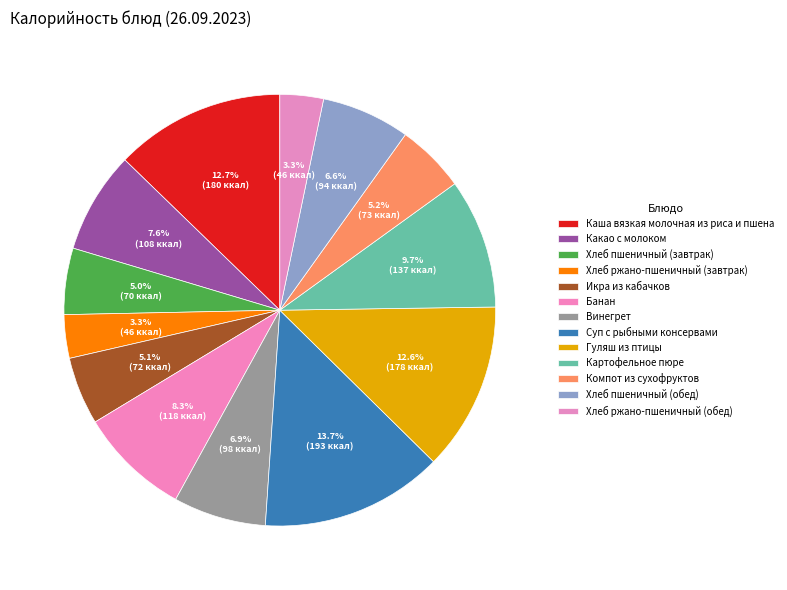

Do Какао с молоком and Винегрет together represent more than half of the pie?

No